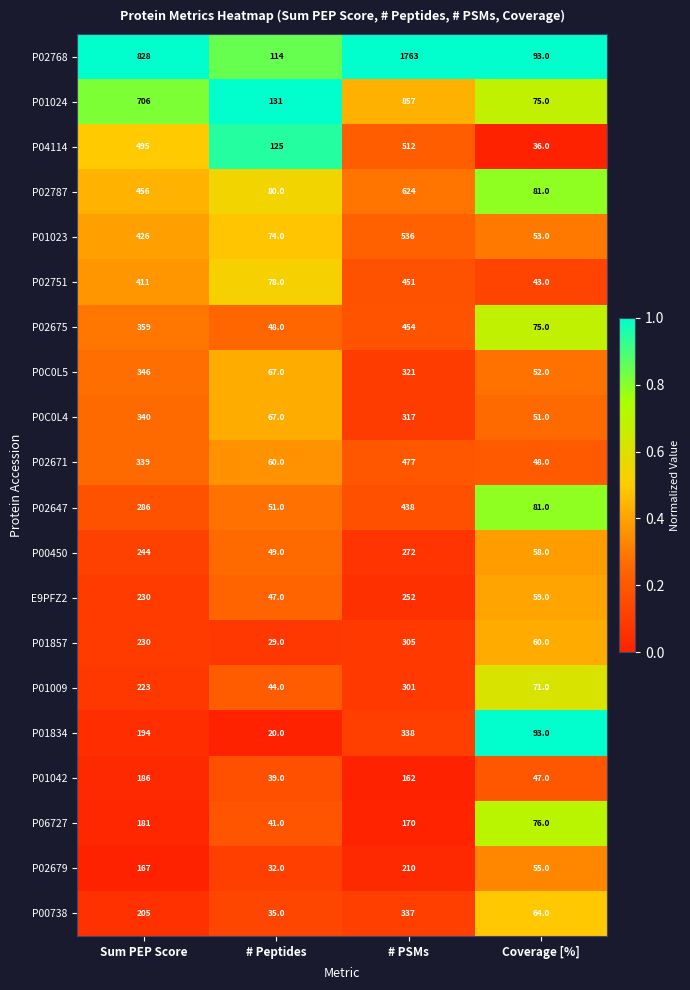

Where is P0C0L4 nearest to the value 195?

# PSMs